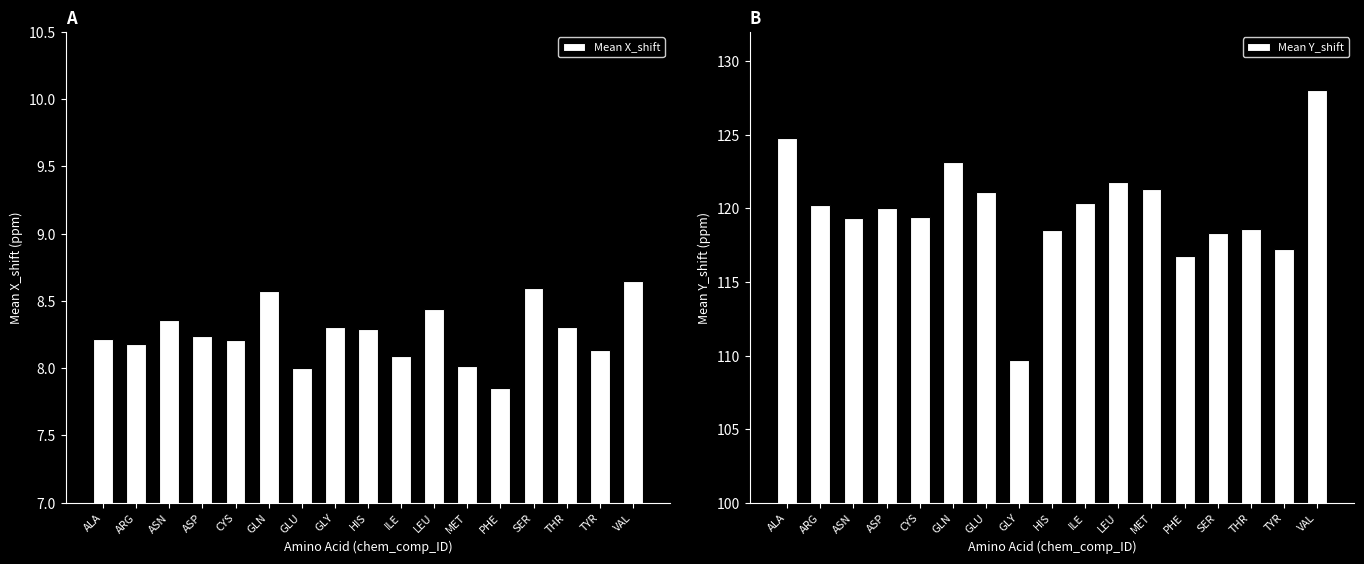

Which label corresponds to the smallest value in the chart?

PHE